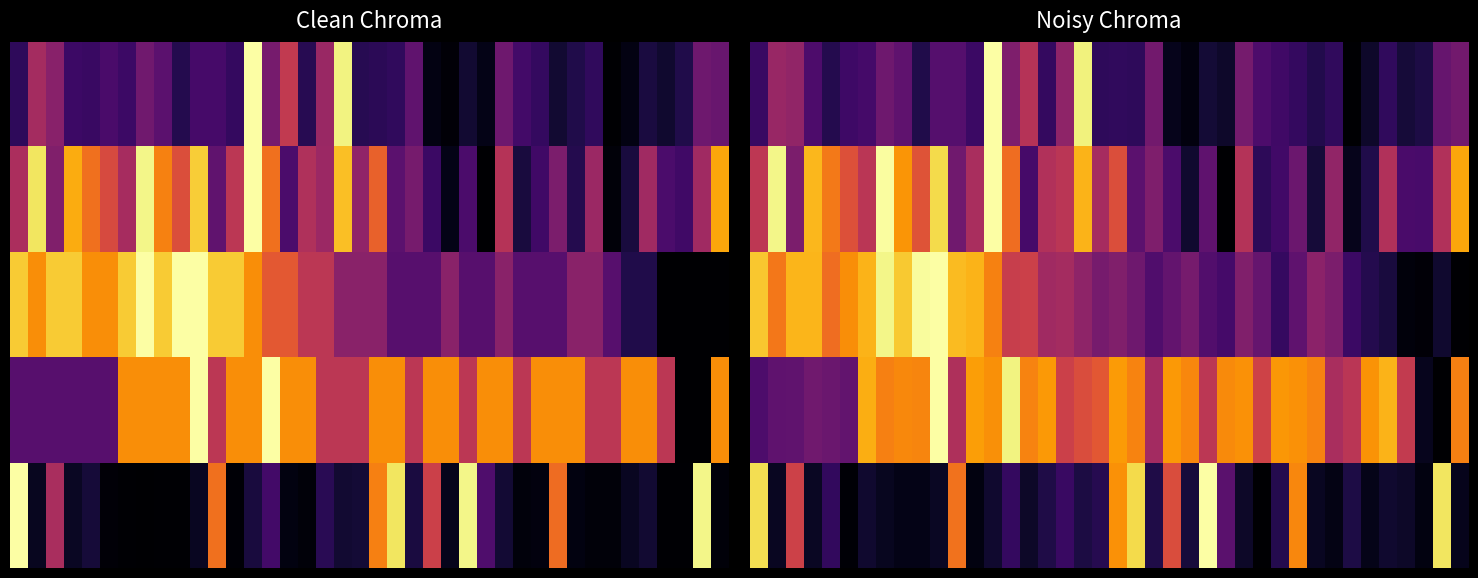

What is the total value across all series at 34?

4.6